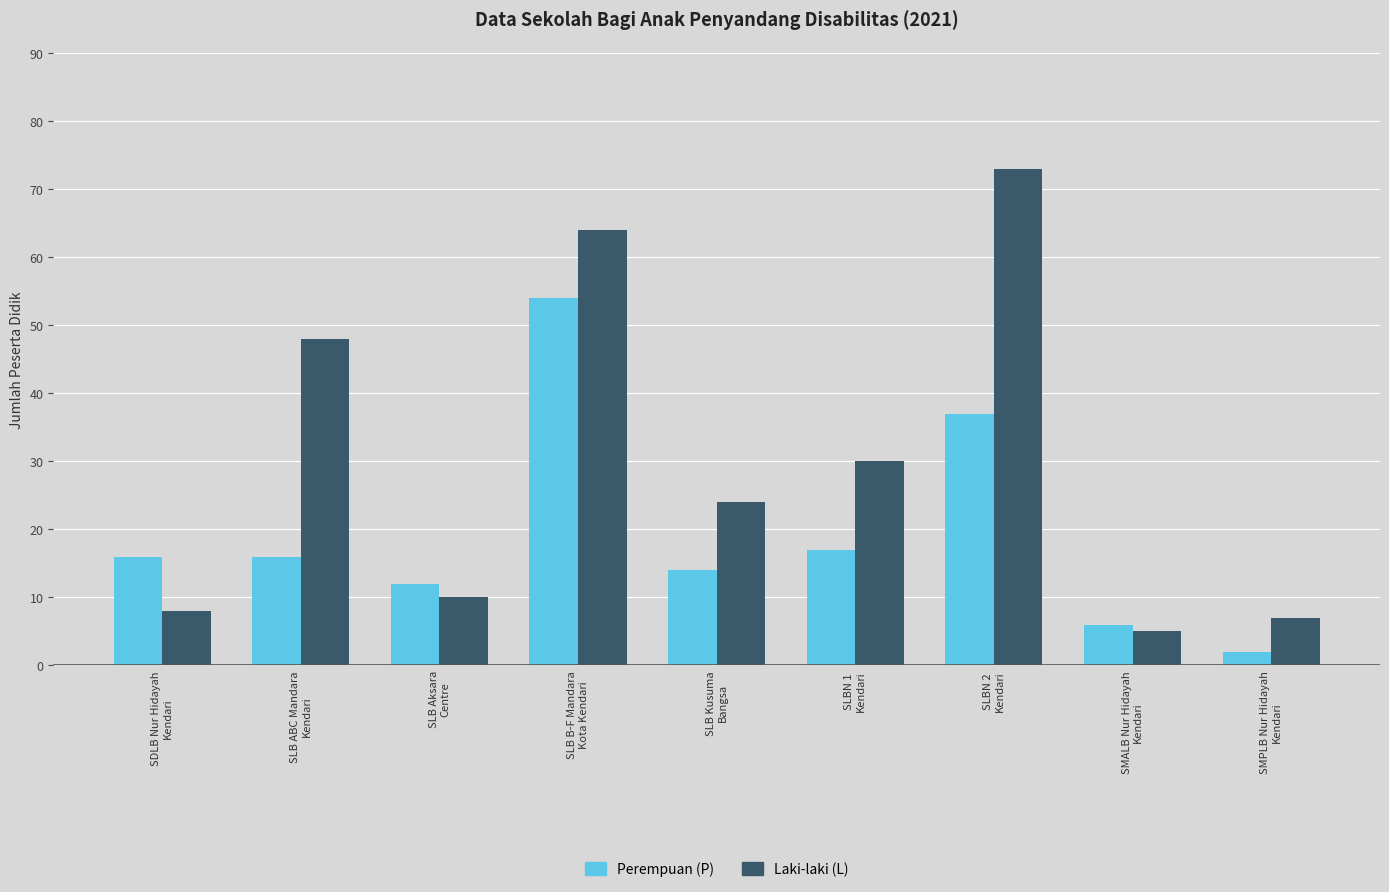

Which series has the widest spread of values?

Laki-laki (L)